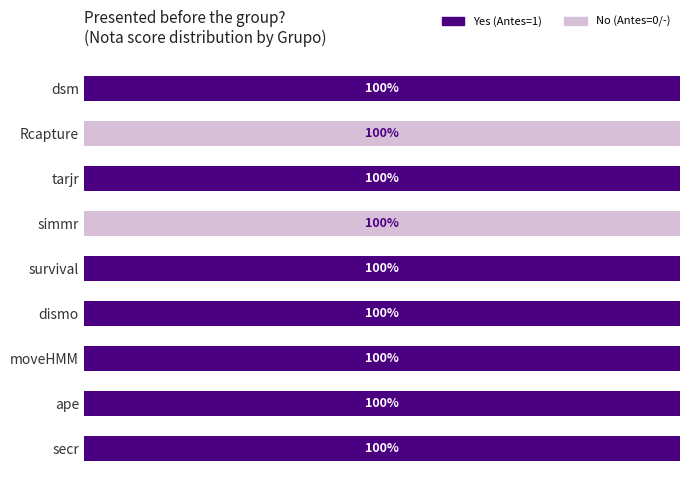

What are all the series names shown in the legend?

Yes (Antes=1), No (Antes=0/-)